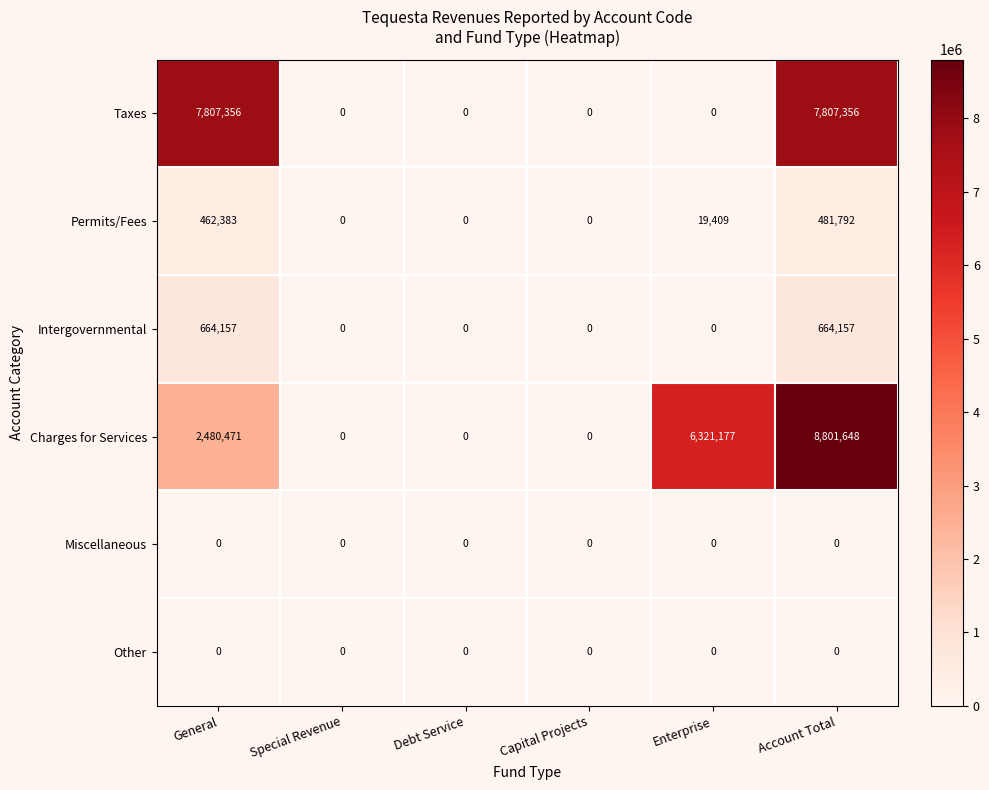

What is the maximum value shown in the chart?

8801648